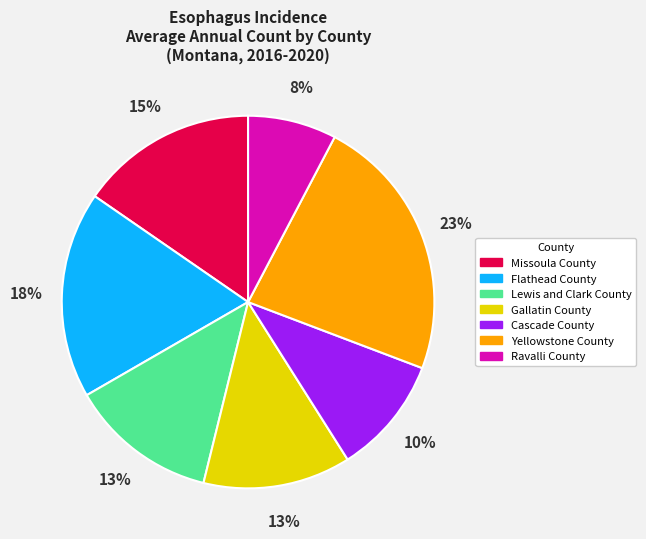

How many segments does this pie chart have?

7